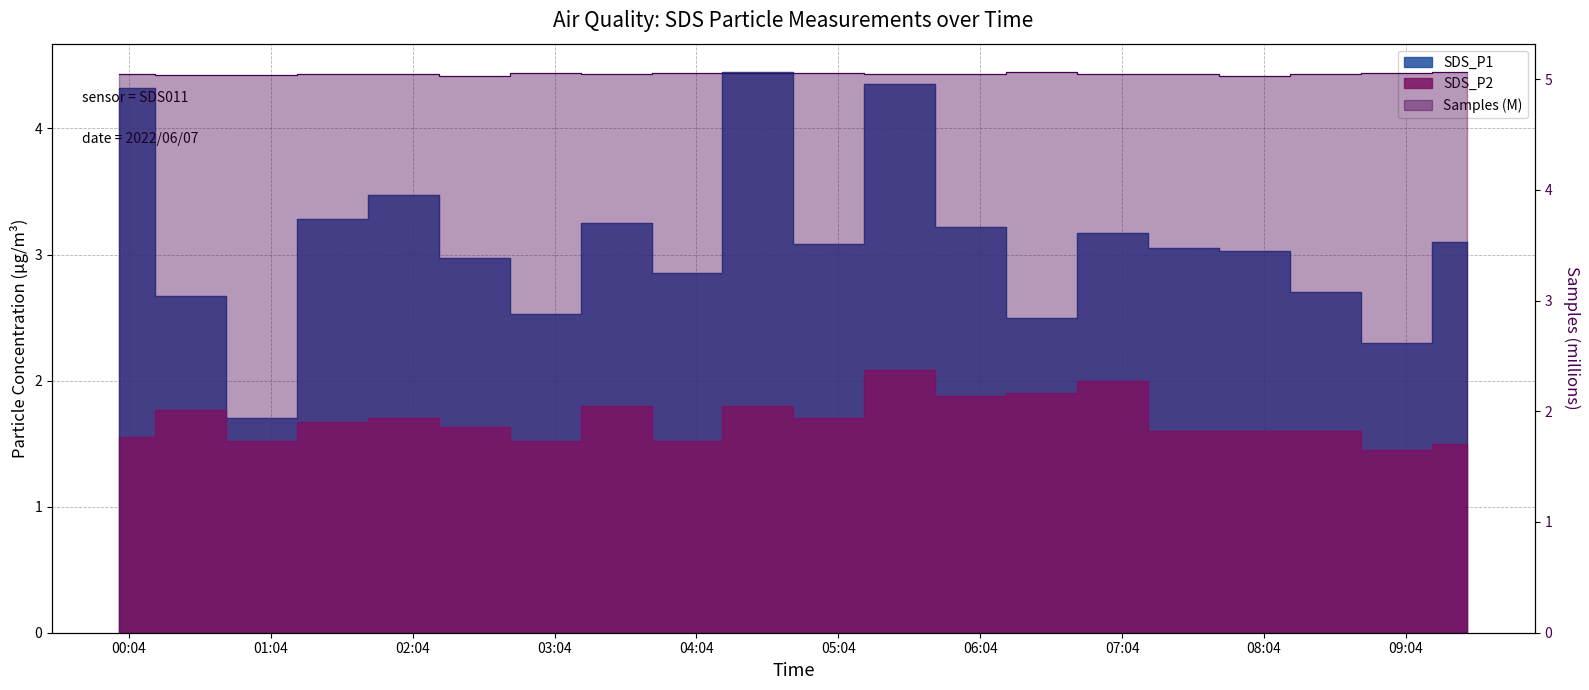

What is the label of the 18th point from the right?

2022/06/07 01:00